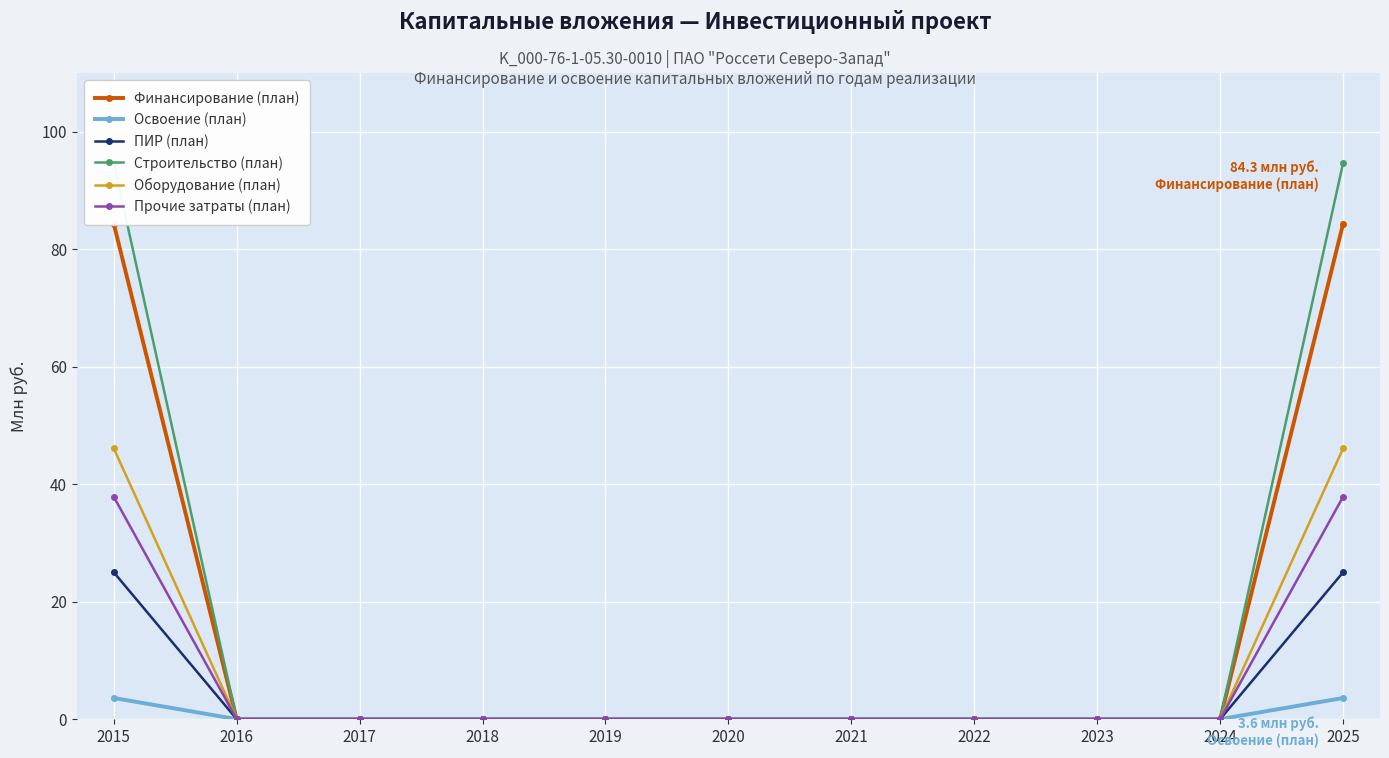

Reading left to right, transcribe all the data shown in this chart.

Финансирование (план): 84.3	0.0	0.0	0.0	0.0	0.0	0.0	0.0	0.0	0.0	84.3
Освоение (план): 3.6	0.0	0.0	0.0	0.0	0.0	0.0	0.0	0.0	0.0	3.6
ПИР (план): 25.0	0.0	0.0	0.0	0.0	0.0	0.0	0.0	0.0	0.0	25.0
Строительство (план): 94.6	0.0	0.0	0.0	0.0	0.0	0.0	0.0	0.0	0.0	94.6
Оборудование (план): 46.1	0.0	0.0	0.0	0.0	0.0	0.0	0.0	0.0	0.0	46.1
Прочие затраты (план): 37.9	0.0	0.0	0.0	0.0	0.0	0.0	0.0	0.0	0.0	37.9